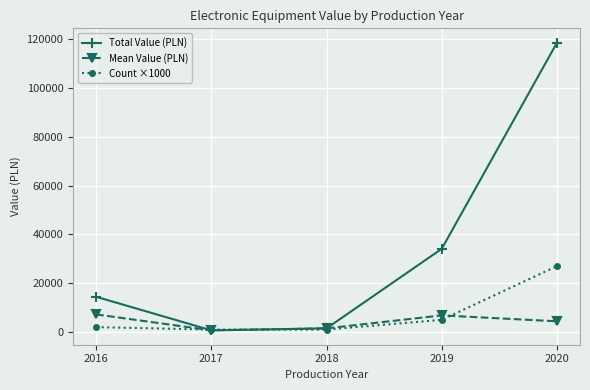

True or false: Total Value (PLN) has more than 1 interior local peaks.

False